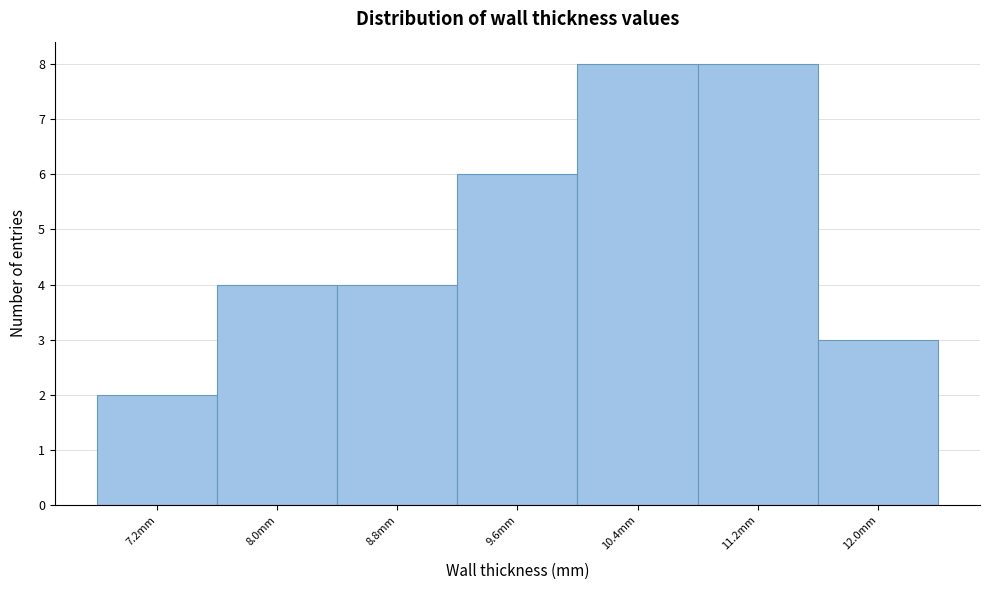

Reading left to right, list every bar in this chart as the range it spans on the x-axis followed by its height. The values are not printed on the chart, so give them approximately, as read against the axis.

6.8 to 7.6: 2
7.6 to 8.4: 4
8.4 to 9.2: 4
9.2 to 10.0: 6
10.0 to 10.8: 8
10.8 to 11.6: 8
11.6 to 12.4: 3